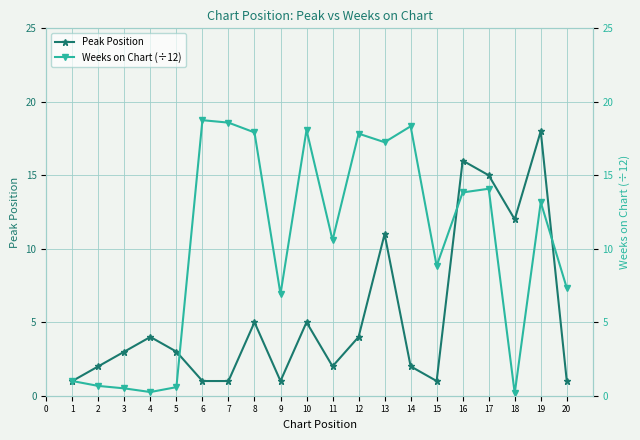

Which series has the widest spread of values?

Weeks on Chart (÷12)